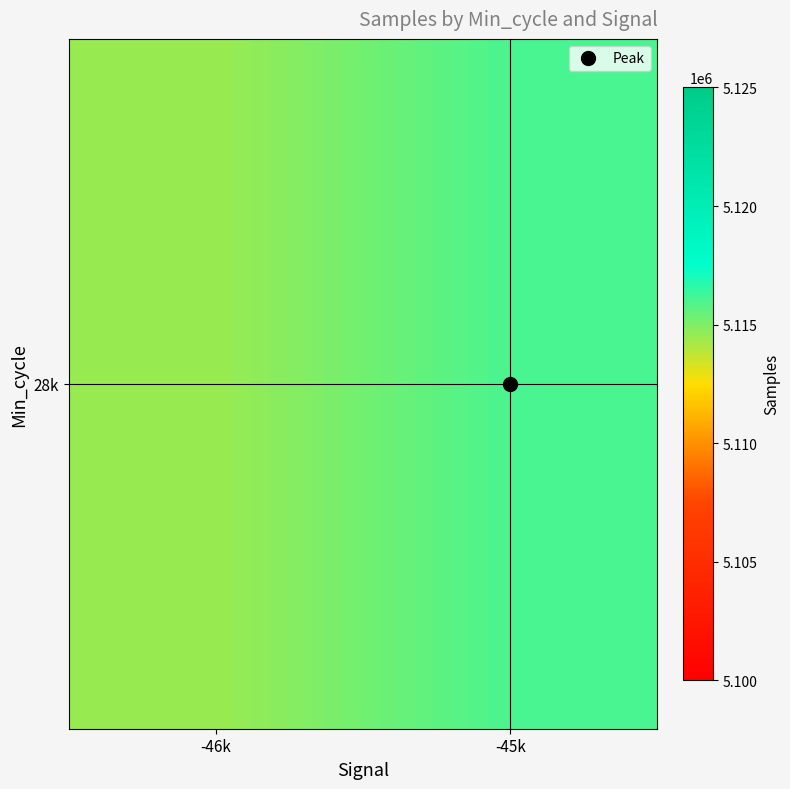

Rank the categories by value from lowest to highest.

-46k, -45k